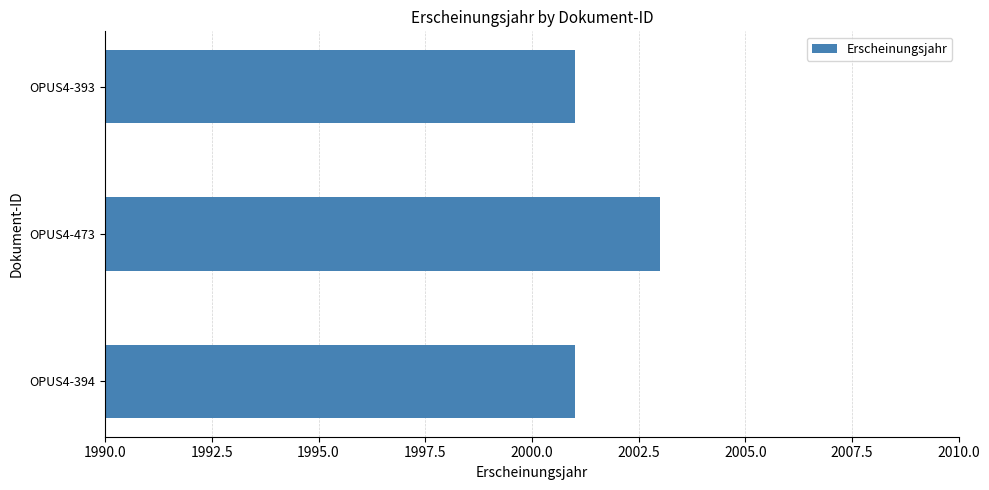

What is the sum of all values?

6005